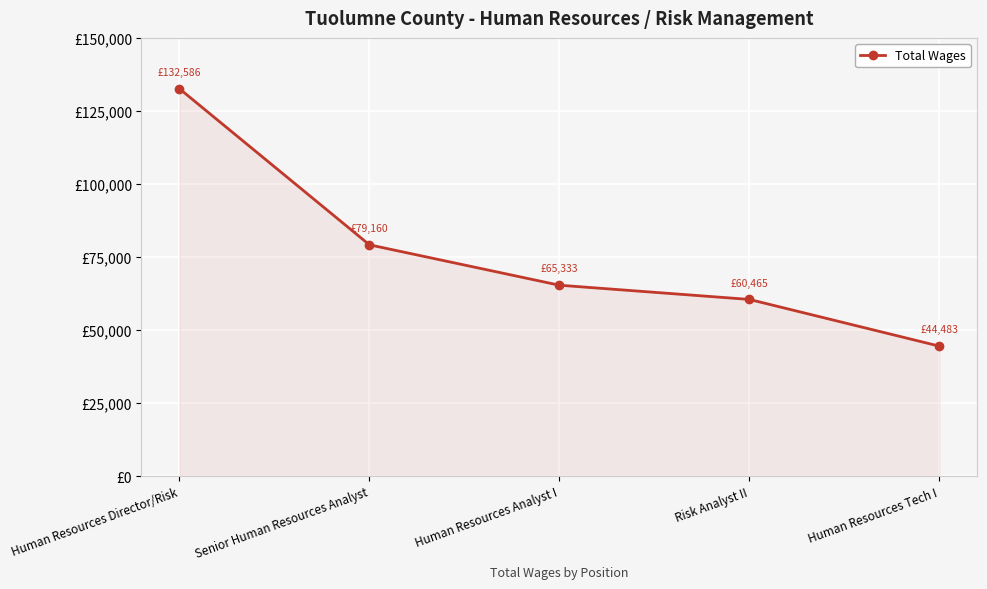

Rank the categories by value from lowest to highest.

Human Resources Tech I, Risk Analyst II, Human Resources Analyst I, Senior Human Resources Analyst, Human Resources Director/Risk